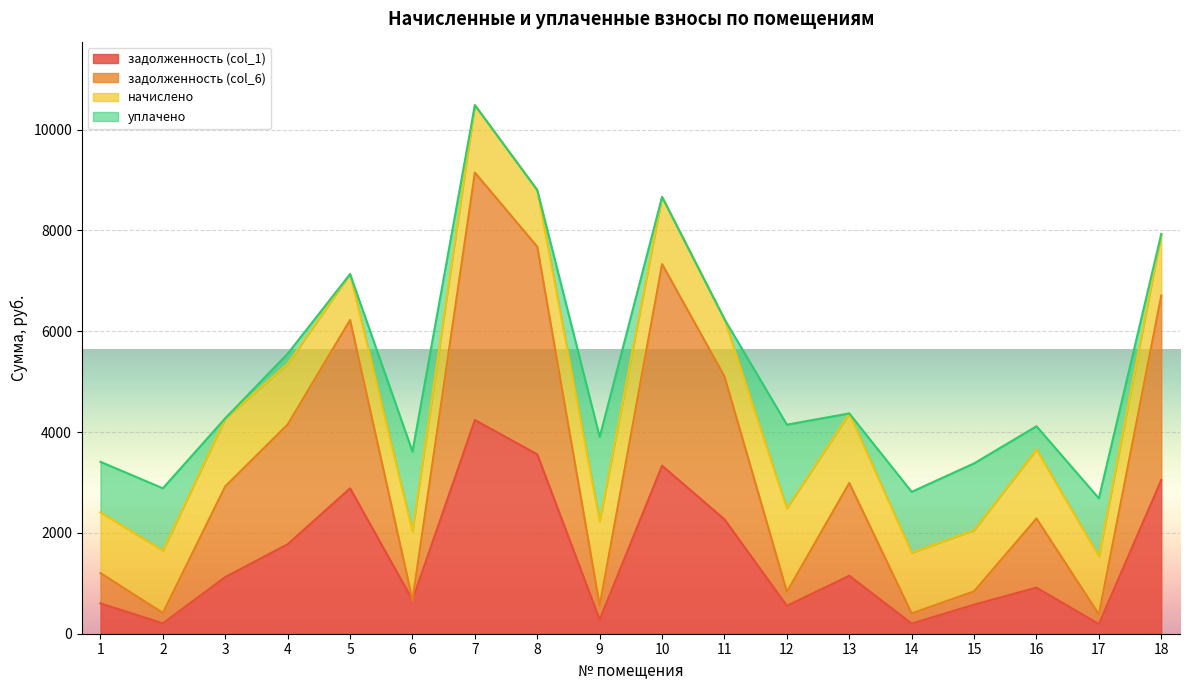

Which series has the largest total across all categories?

задолженность (col_6)